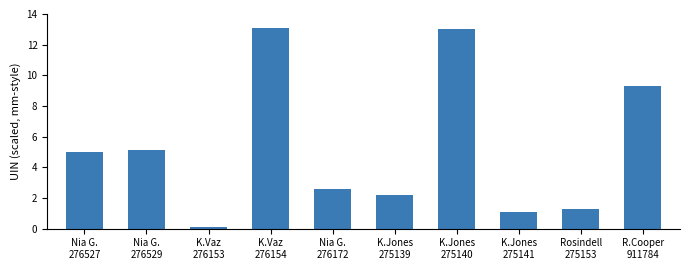

Read the value at K.Jones
275139.

2.2